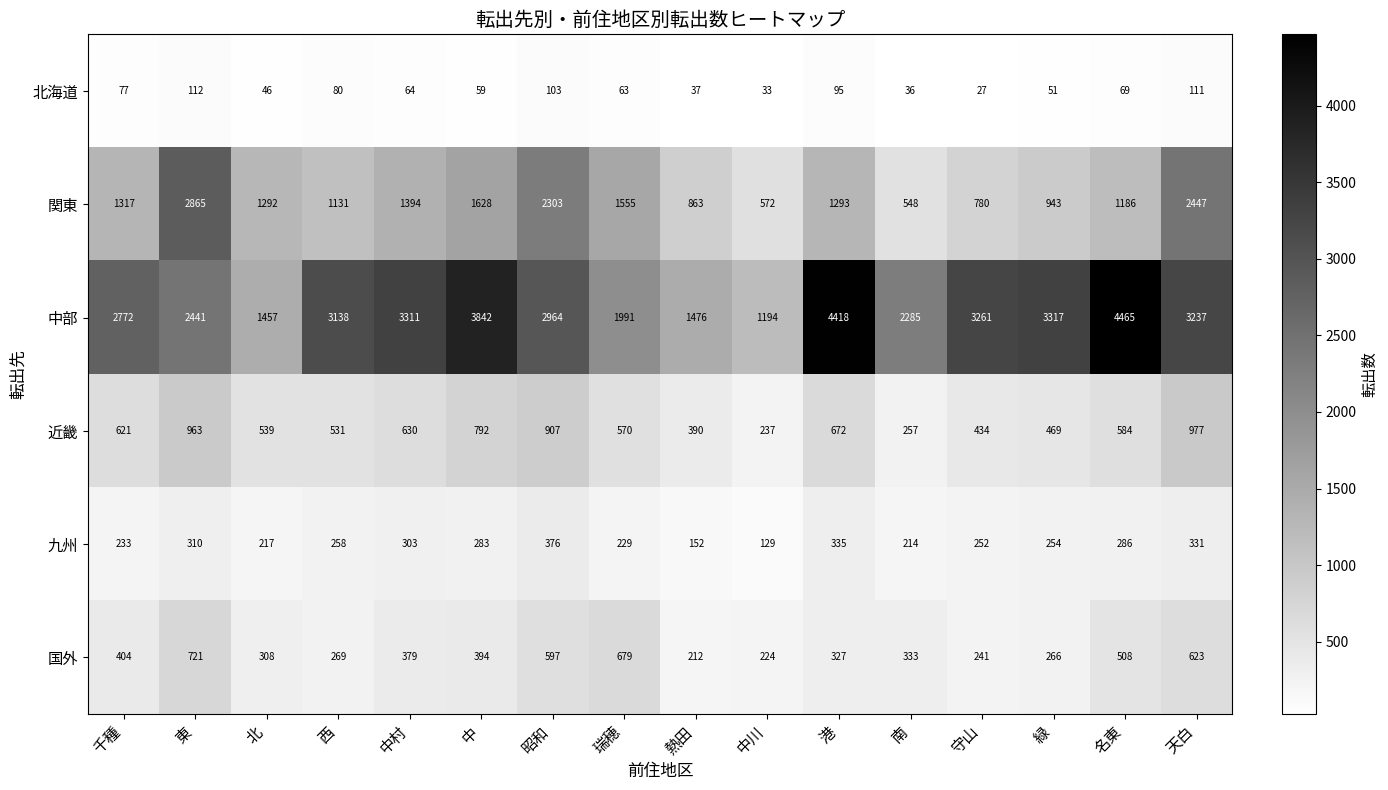

At which label is 九州 closest to 252?

守山